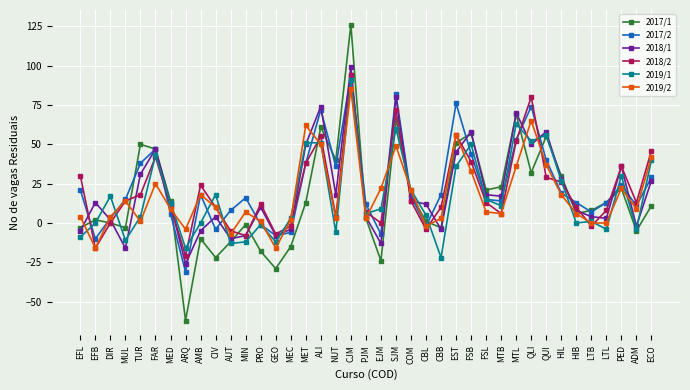

Reading left to right, transcribe all the data shown in this chart.

2017/1: -3	2	0	-3	50	47	14	-62	-10	-22	-12	-1	-18	-29	-15	13	61	40	126	3	-24	66	18	1	-3	51	57	21	23	69	32	55	30	6	8	13	22	-5	11
2017/2: 21	-10	3	15	38	47	6	-31	18	-4	8	16	-1	-8	-6	38	72	36	94	12	-7	82	17	-2	18	76	44	15	14	53	74	40	19	13	7	13	24	11	29
2018/1: -5	13	2	-16	31	47	12	-26	-5	4	-10	-8	10	-8	-4	50	74	18	99	4	-13	80	14	12	-4	45	58	18	17	70	50	58	28	8	4	3	36	-2	27
2018/2: 30	-16	0	14	18	42	11	-21	24	10	-5	-8	12	-7	-2	38	55	4	94	7	0	72	14	-4	10	56	39	13	6	52	80	29	26	10	-2	8	36	13	46
2019/1: -9	0	17	-11	4	43	13	-16	0	18	-13	-12	-1	-12	3	51	51	-6	91	6	9	60	21	5	-22	36	50	15	11	63	52	56	27	0	1	-4	30	-4	40
2019/2: 4	-16	4	14	1	25	9	-4	18	10	-7	7	1	-16	2	62	50	3	85	3	22	49	21	-2	3	56	33	7	6	36	65	37	18	6	0	0	22	9	42